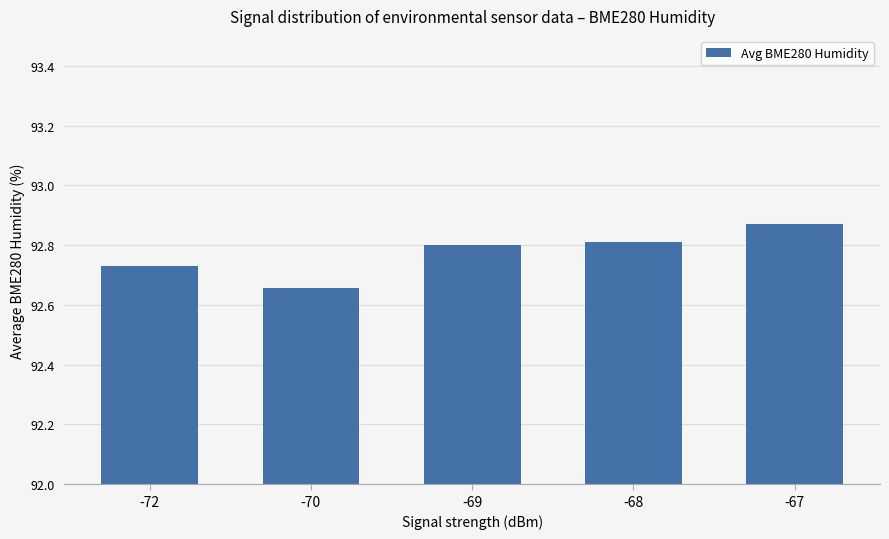

What is the value of the 4th bar from the left?

92.8